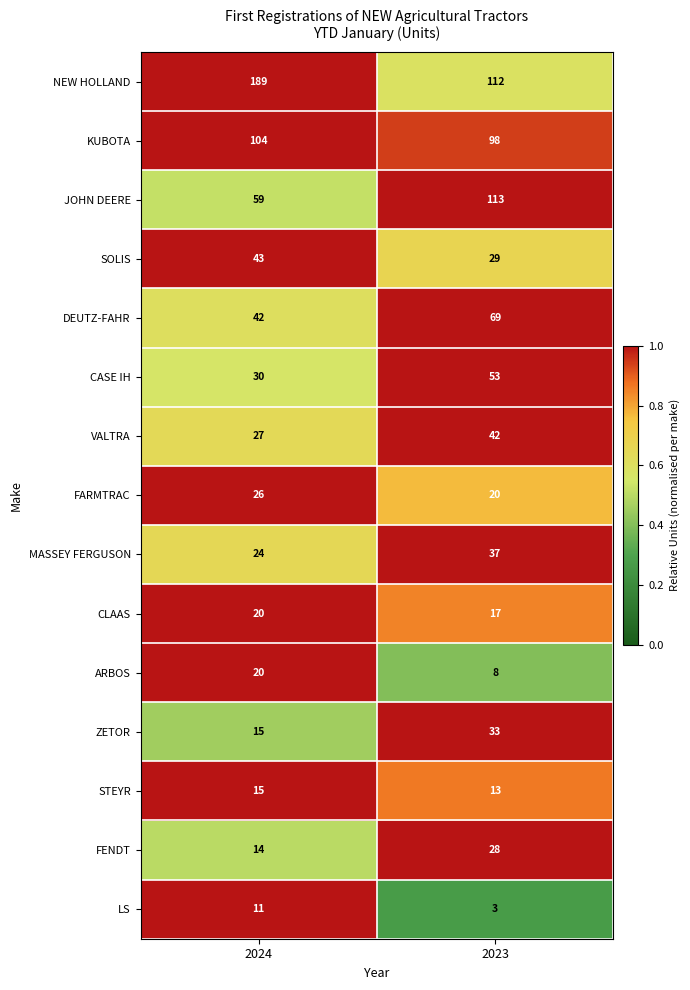

Reading left to right, transcribe all the data shown in this chart.

NEW HOLLAND: 189	112
KUBOTA: 104	98
JOHN DEERE: 59	113
SOLIS: 43	29
DEUTZ-FAHR: 42	69
CASE IH: 30	53
VALTRA: 27	42
FARMTRAC: 26	20
MASSEY FERGUSON: 24	37
CLAAS: 20	17
ARBOS: 20	8
ZETOR: 15	33
STEYR: 15	13
FENDT: 14	28
LS: 11	3